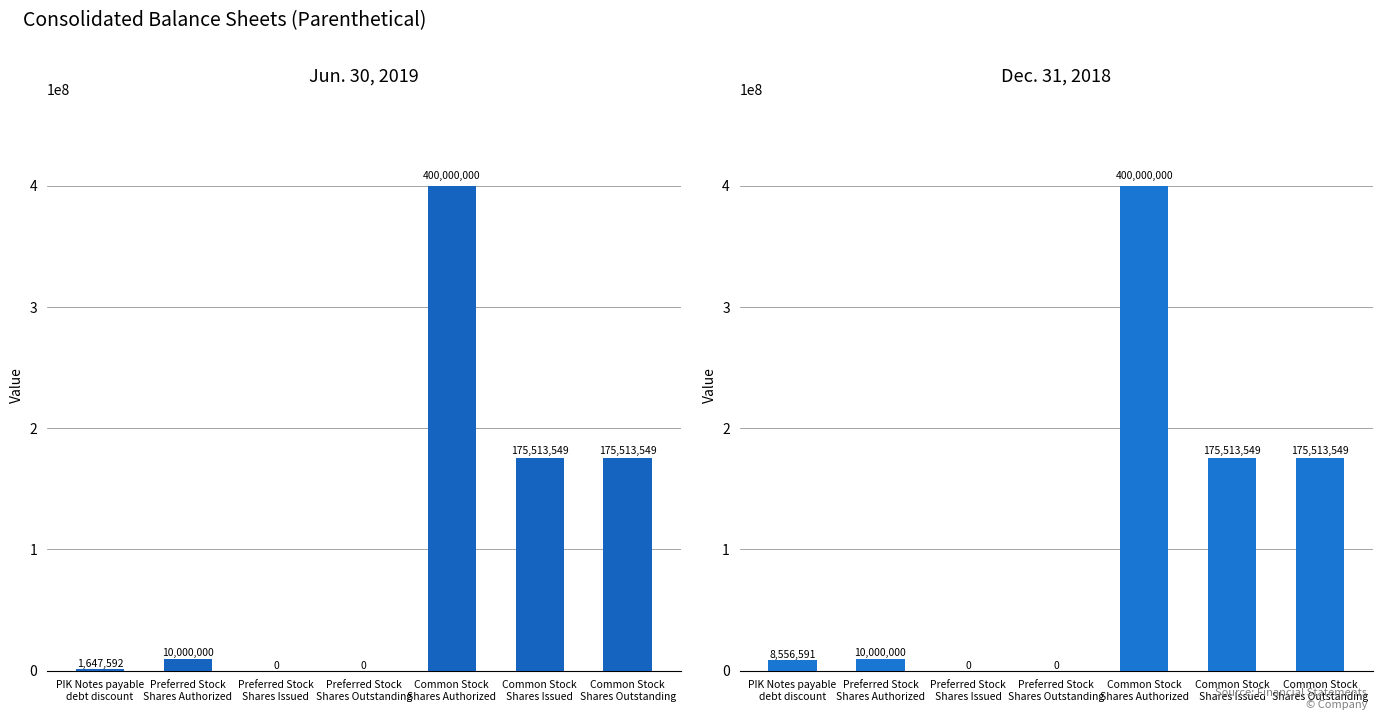

What value does the Jun. 30, 2019 series have at Common Stock
Shares Issued?

175513549